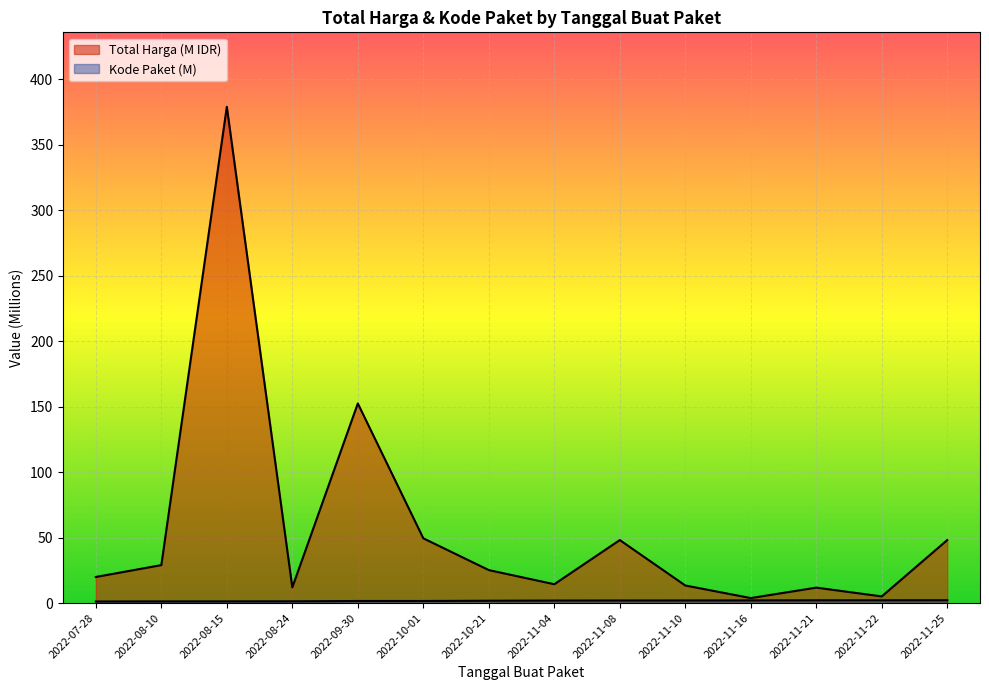

Rank the categories by value from lowest to highest.

2022-11-16, 2022-11-22, 2022-11-21, 2022-08-24, 2022-11-10, 2022-11-04, 2022-07-28, 2022-10-21, 2022-08-10, 2022-11-08, 2022-11-25, 2022-10-01, 2022-09-30, 2022-08-15